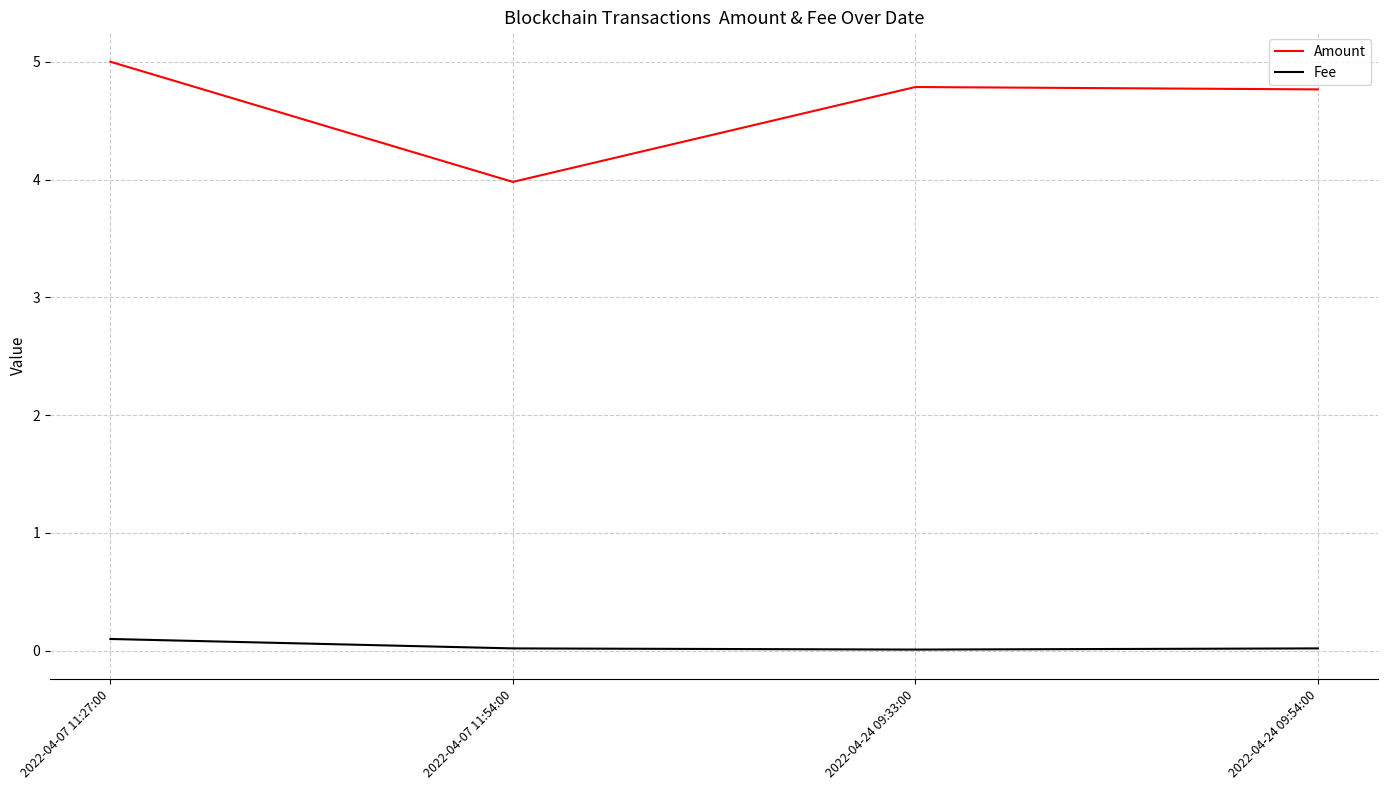

At 2022-04-07 11:27:00, list the series in order from smallest to largest.

Fee, Amount